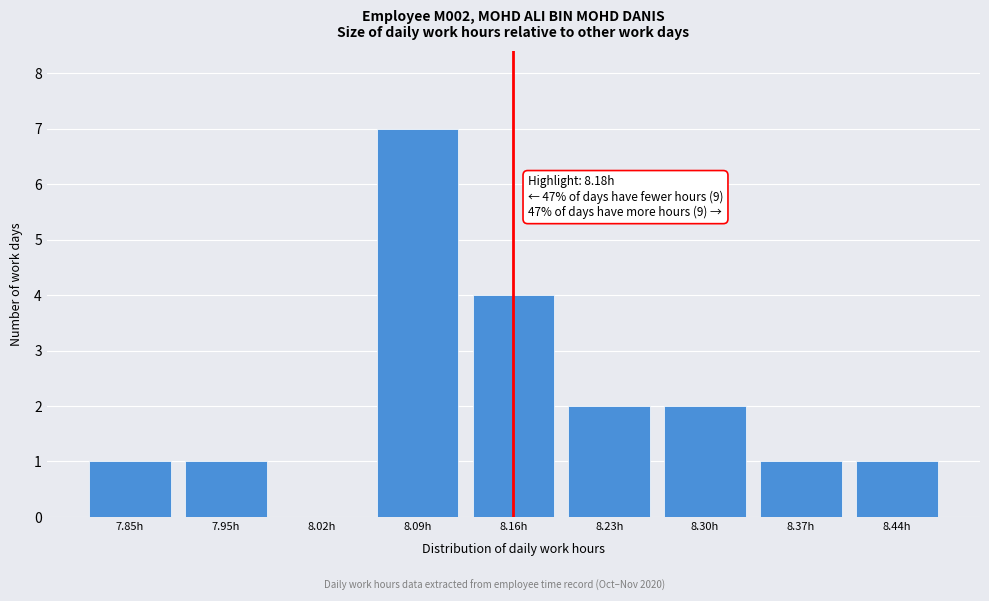

Reading left to right, list all the values displayed in this chart.

7.85h=1	7.95h=1	8.02h=0	8.09h=7	8.16h=4	8.23h=2	8.30h=2	8.37h=1	8.44h=1